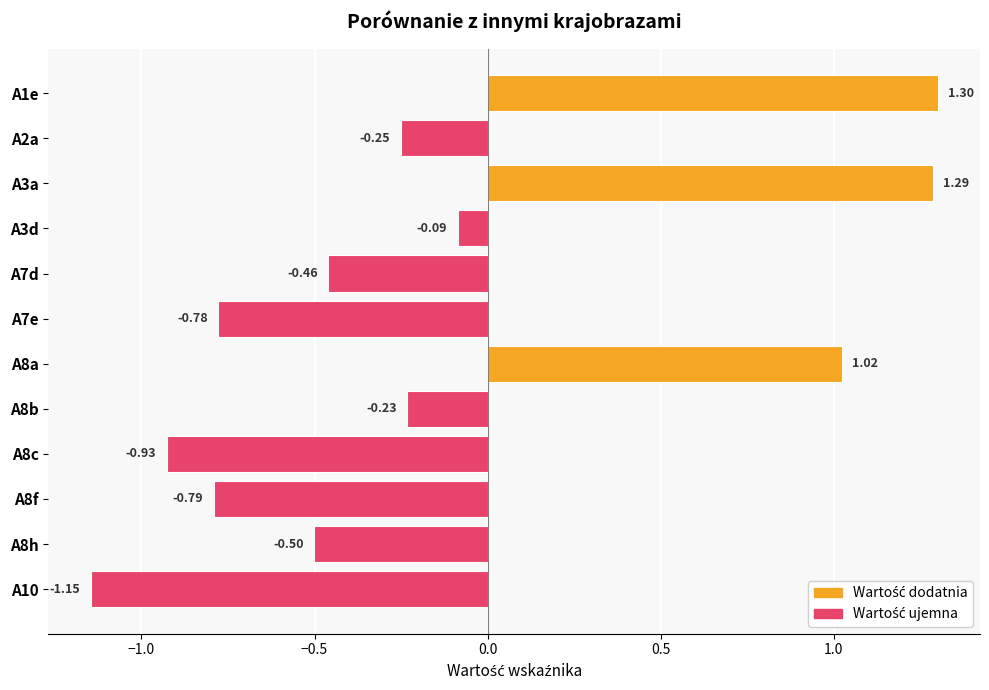

What is the maximum value shown in the chart?

1.3